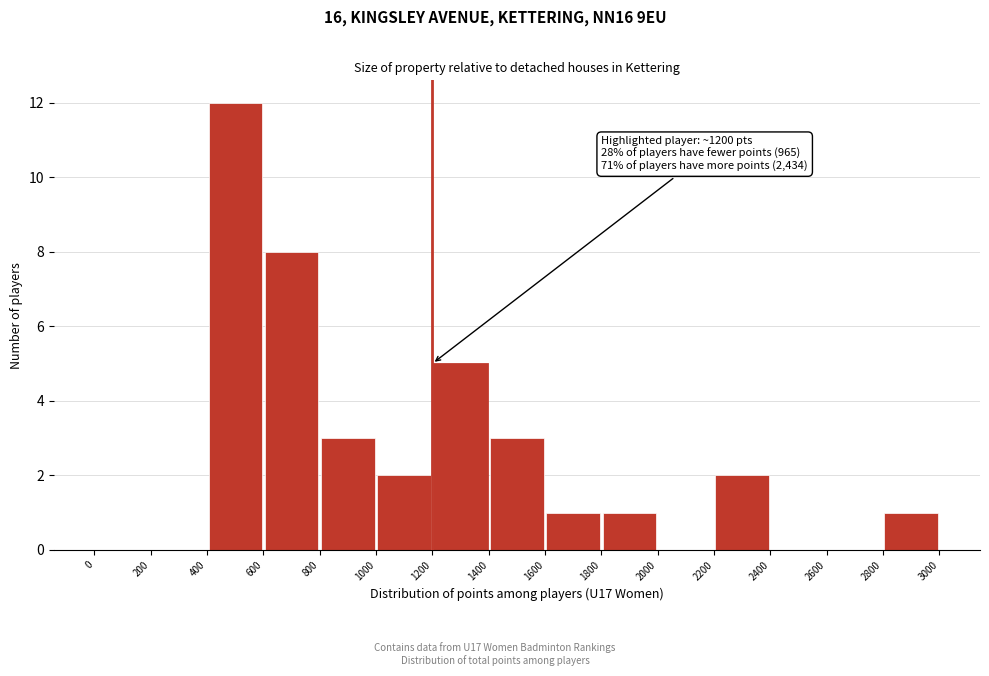

Which range on the x-axis has the tallest bar?

400 to 600